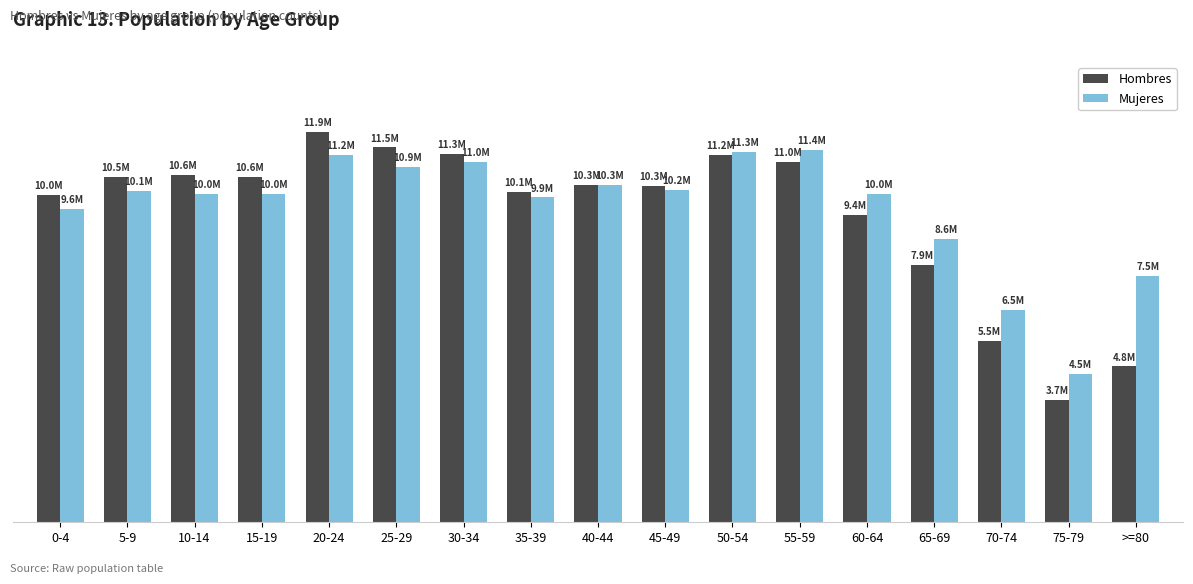

What are all the series names shown in the legend?

Hombres, Mujeres